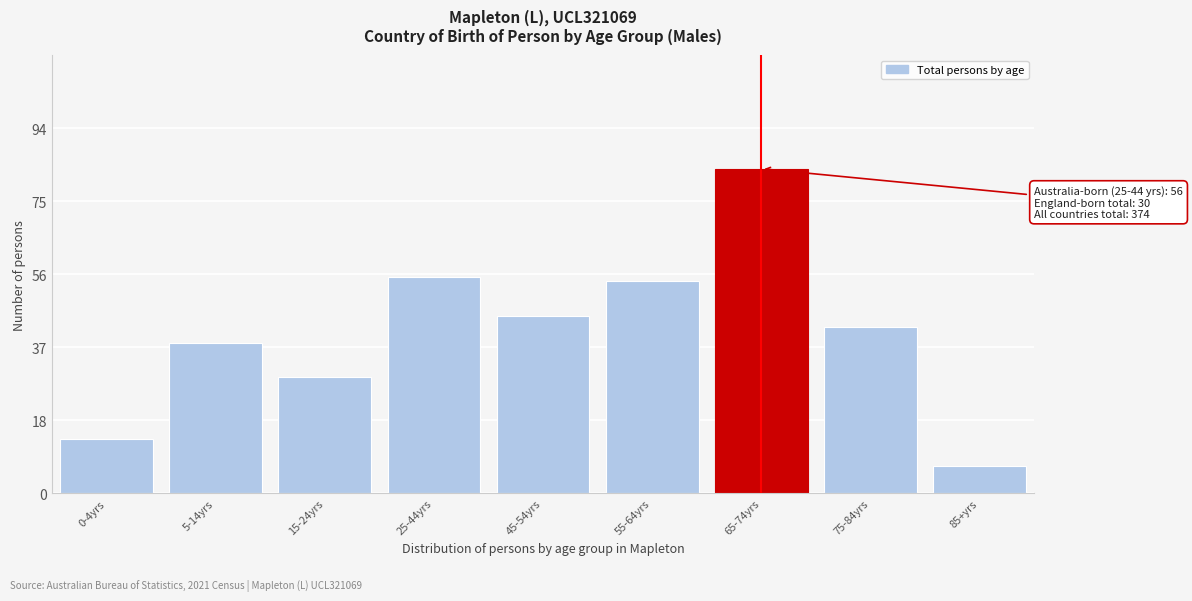

Reading left to right, extract all data points from this chart.

14	39	30	56	46	55	84	43	7